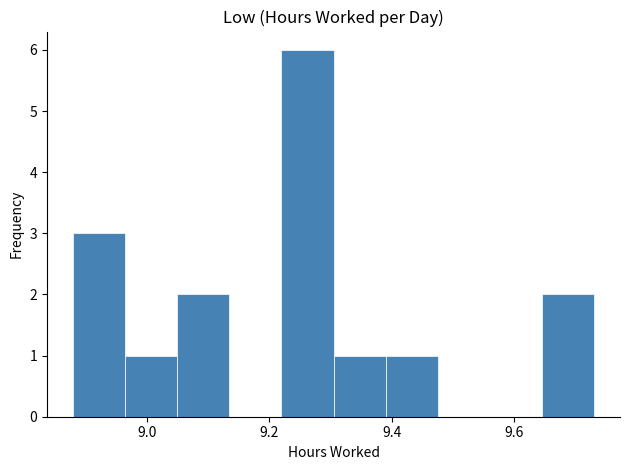

Reading left to right, list every bar in this chart as the range it spans on the x-axis followed by its height. Neither the bar edges nor the heights are printed on the chart, so give them approximately, as read against the axes.

8.880 to 8.965: 3
8.965 to 9.050: 1
9.050 to 9.135: 2
9.135 to 9.220: 0
9.220 to 9.305: 6
9.305 to 9.390: 1
9.390 to 9.475: 1
9.475 to 9.560: 0
9.560 to 9.645: 0
9.645 to 9.730: 2